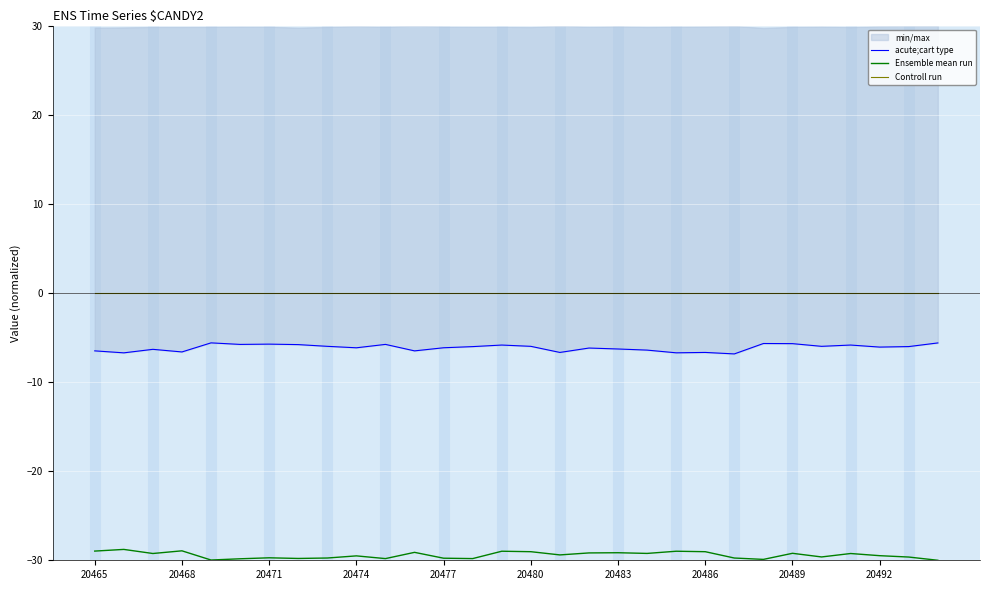

What is the highest value of the Ensemble mean run series?

-28.8